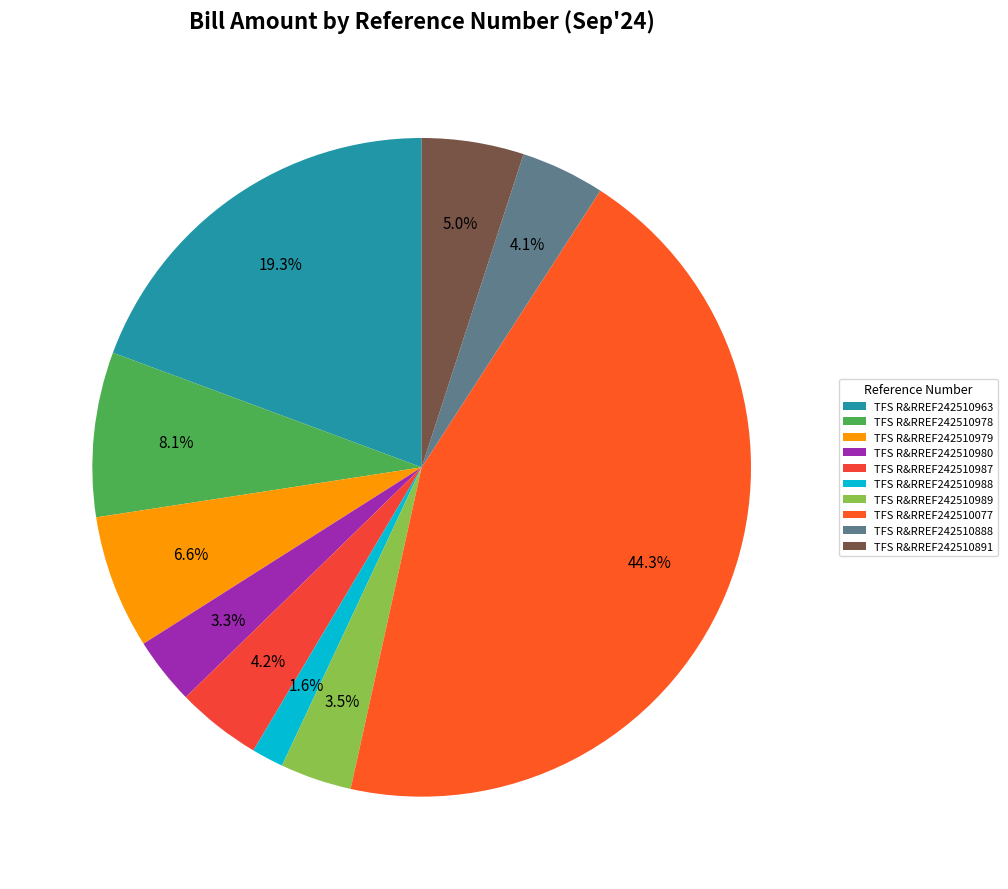

Count the number of slices in the pie.

10